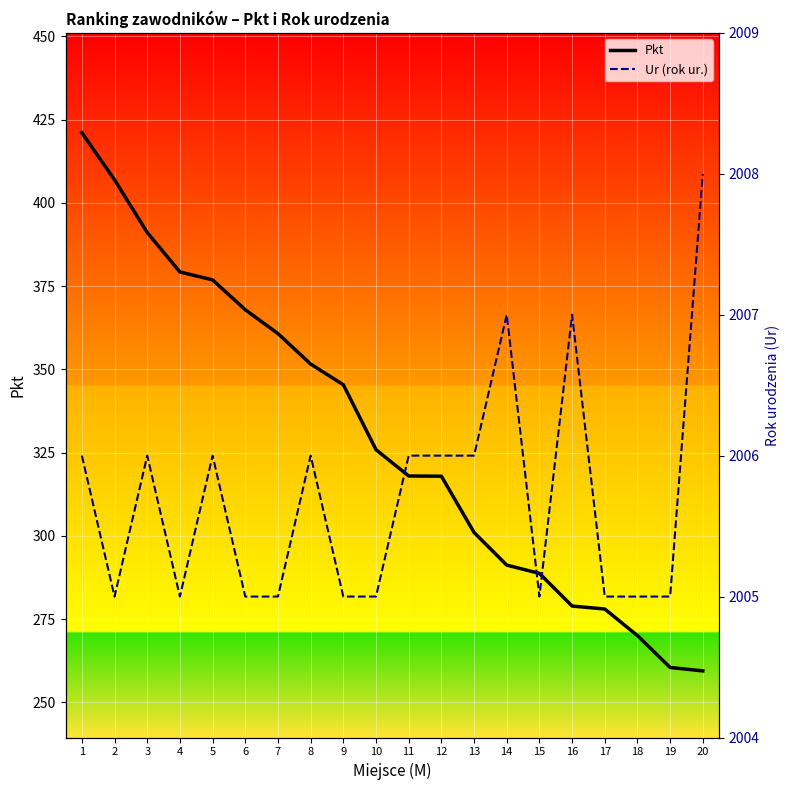

What is the approximate value of Pkt at 6?

367.9